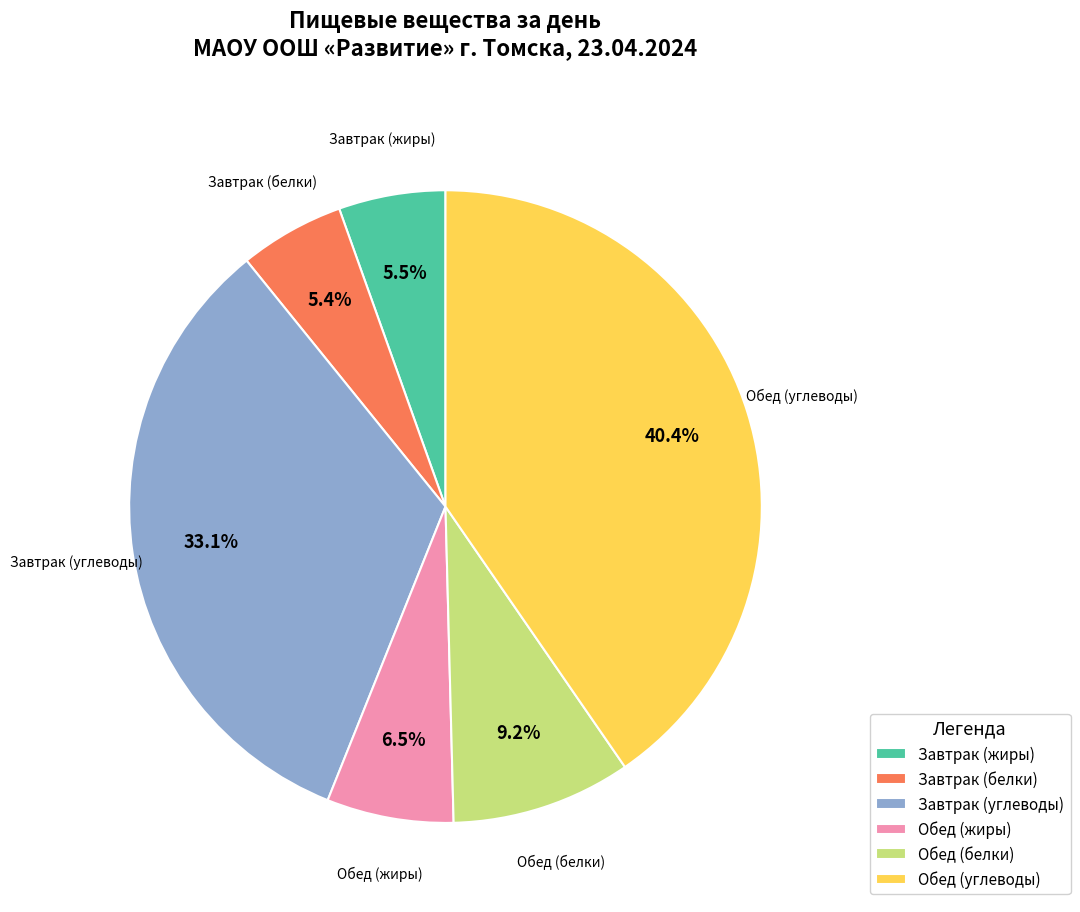

Which category has the biggest portion of the pie?

Обед (углеводы)